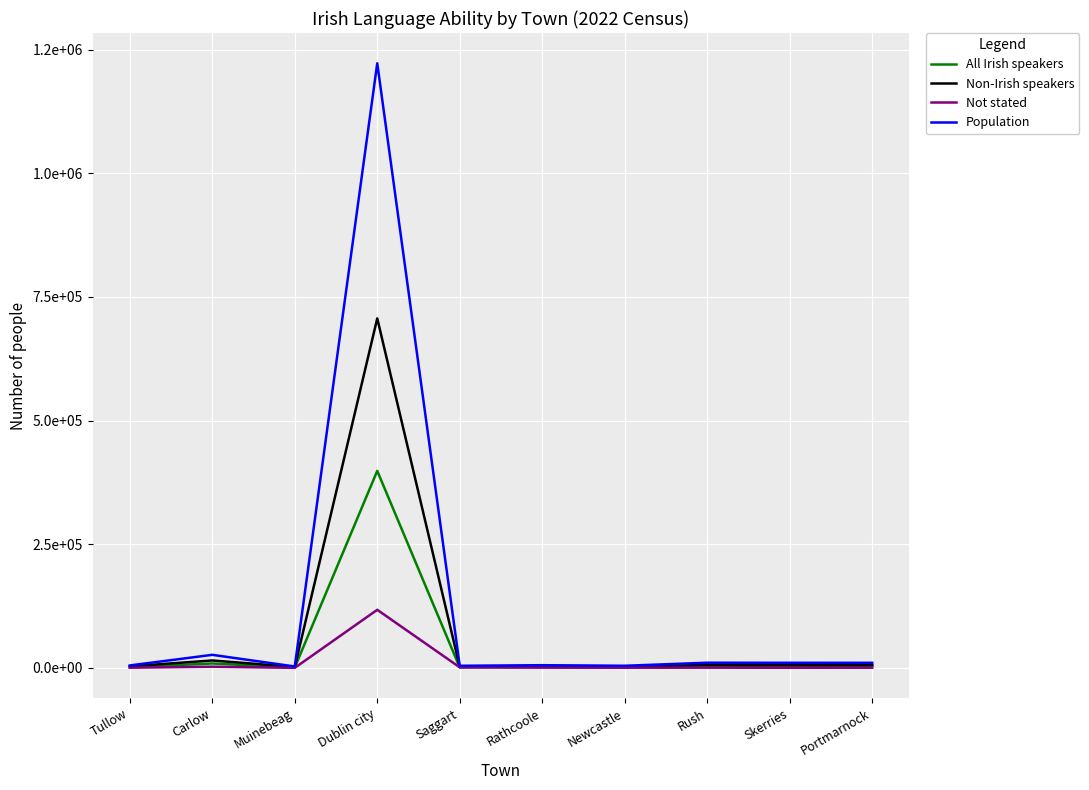

What is the label of the 3rd point from the right?

Rush